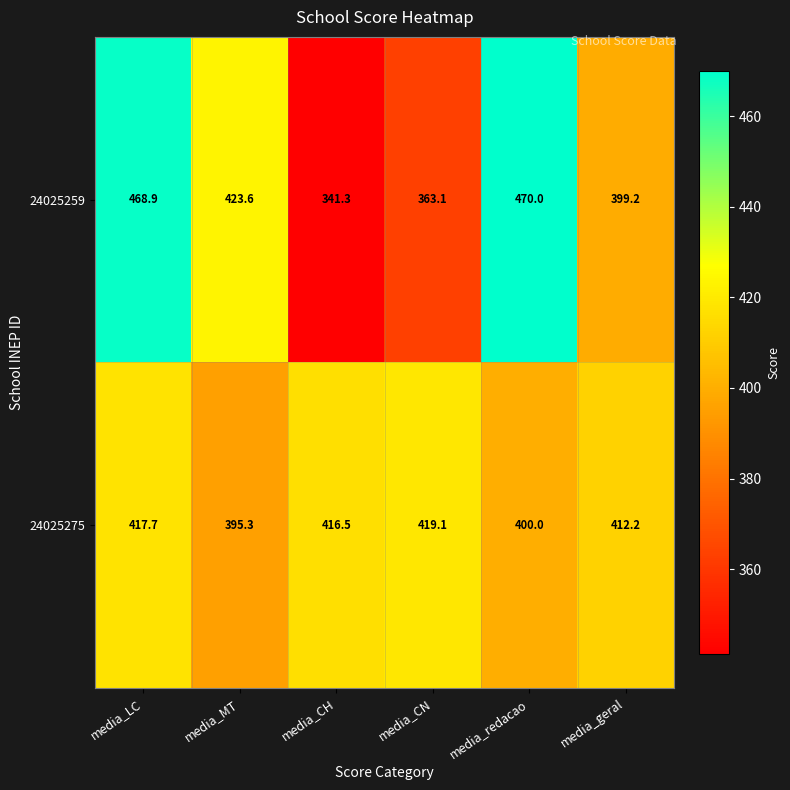

Reading left to right, extract all data points from this chart.

24025259: 468.9	423.6	341.3	363.1	470.0	399.2
24025275: 417.7	395.3	416.5	419.1	400.0	412.2